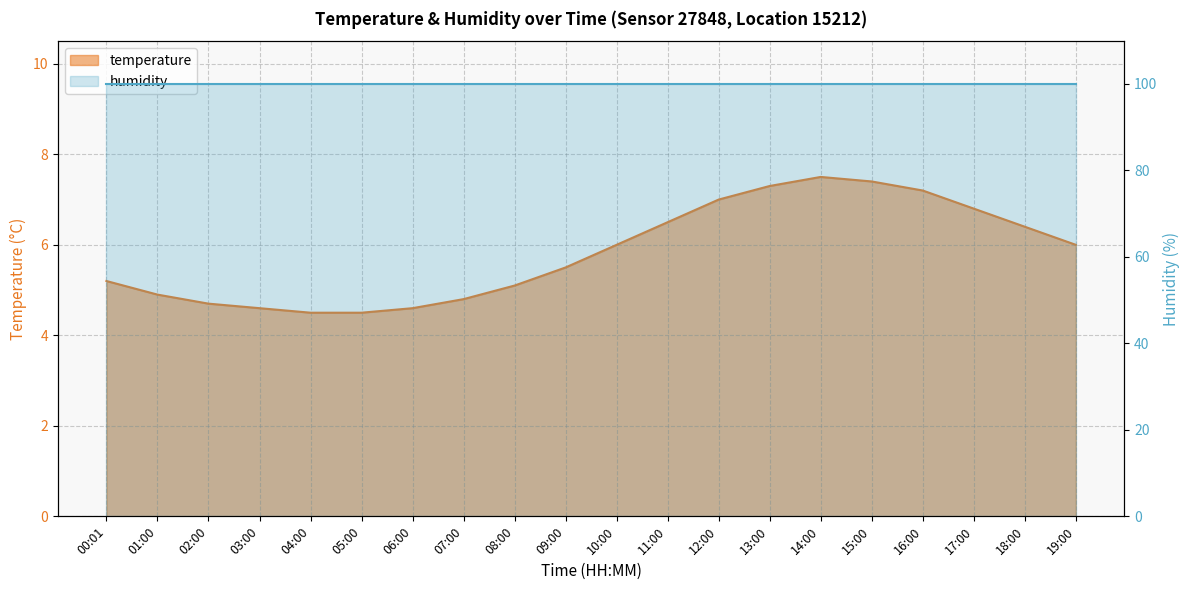

At which category does the data reach its first local peak?

14:00